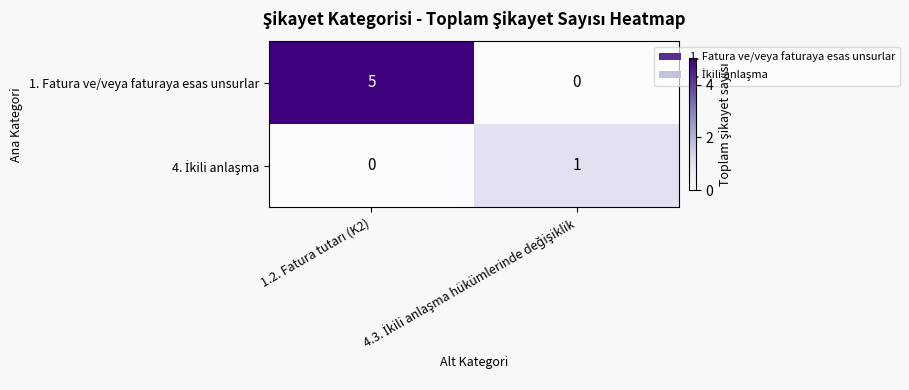

Which series has the largest total across all categories?

1. Fatura ve/veya faturaya esas unsurlar